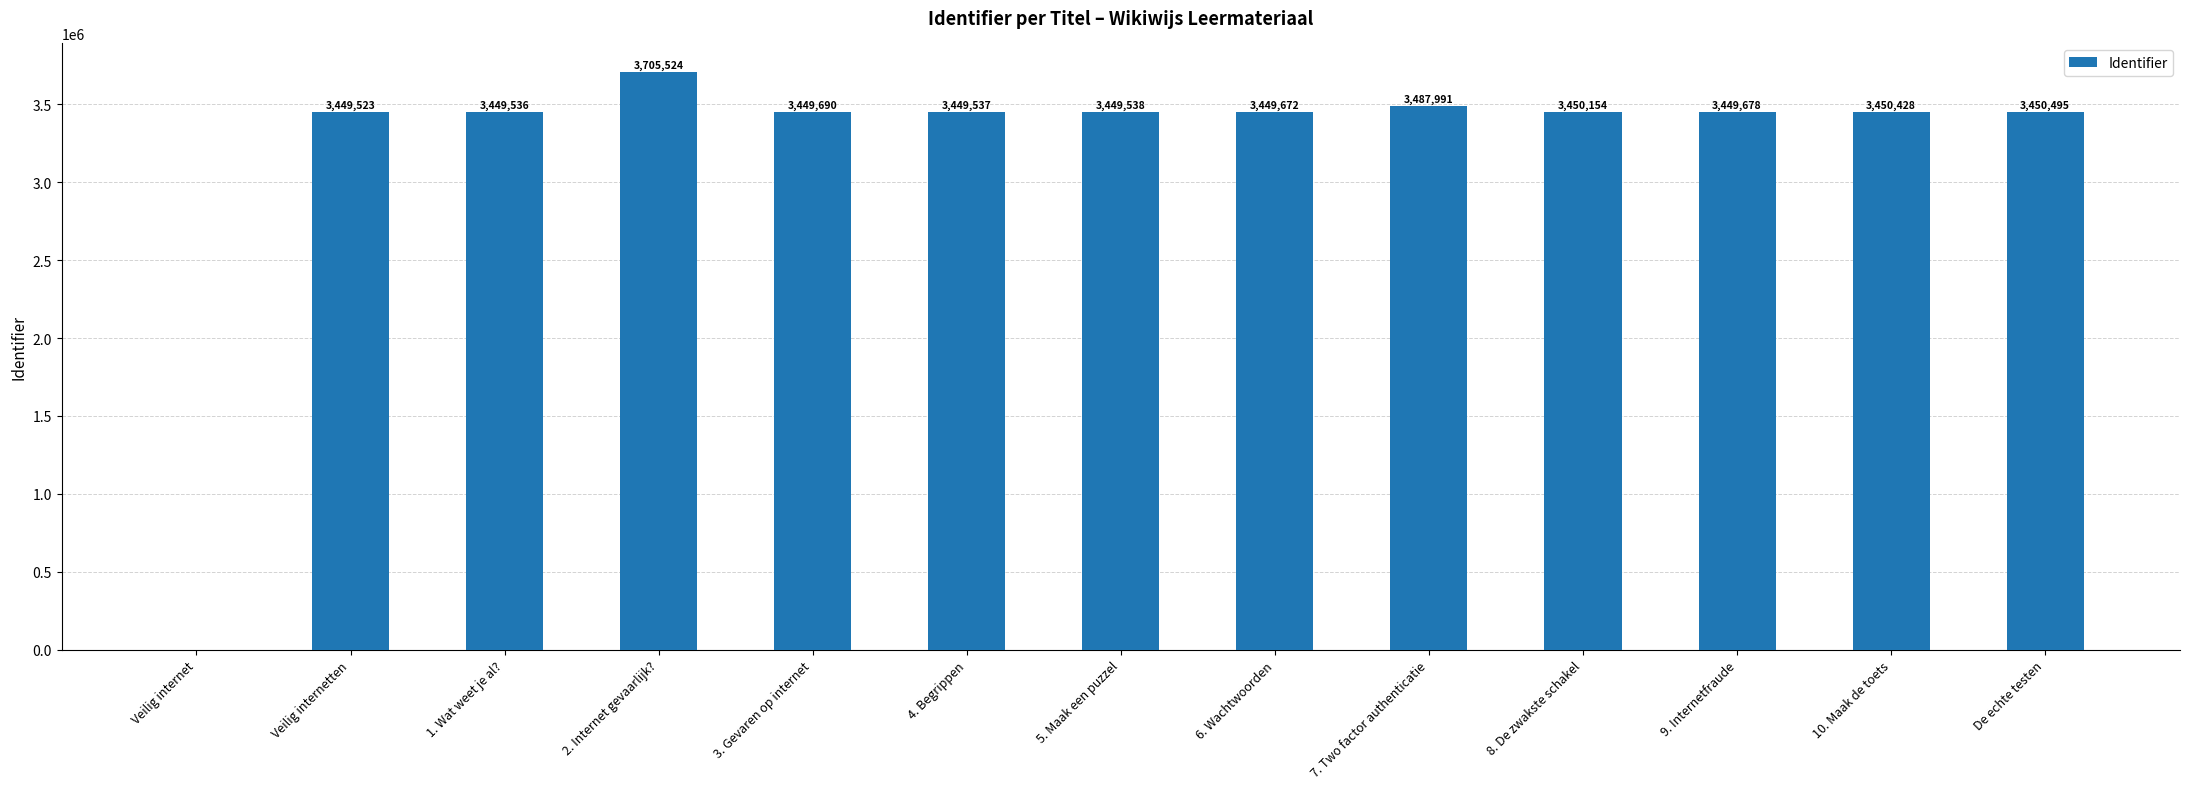

Where does the data first go above 3449678?

2. Internet gevaarlijk?